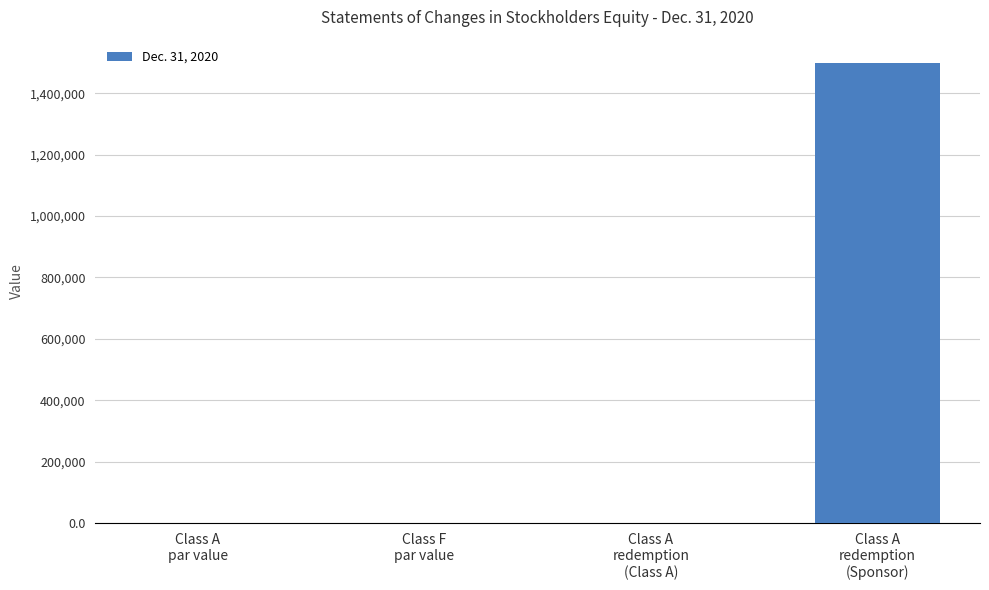

What is the sum of all values?

1500000.0